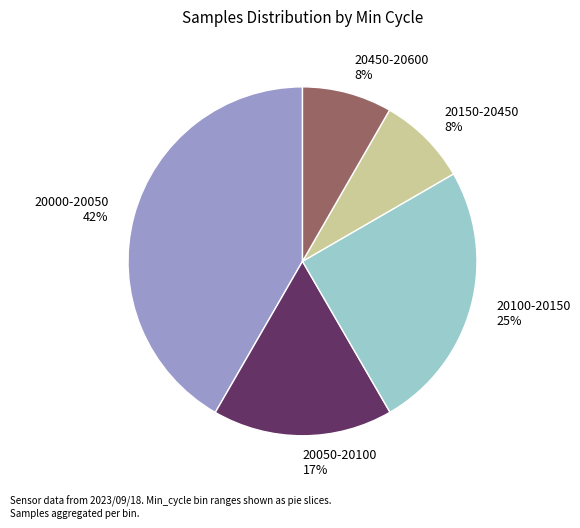

Is it true that 20000-20050 42% is 42% of the pie?

True